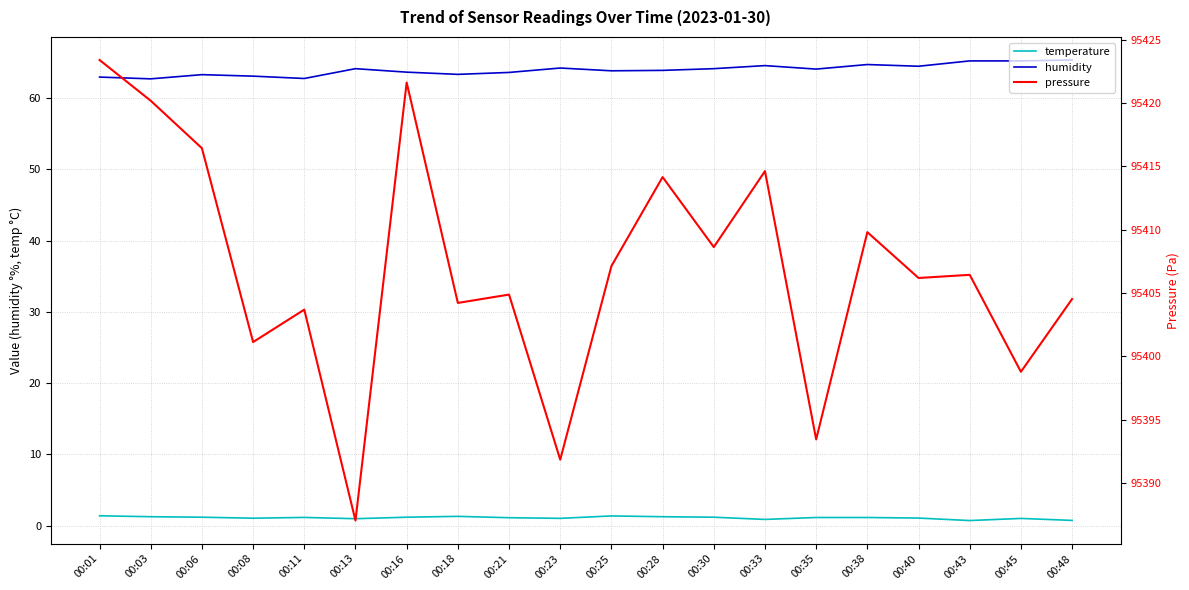

Which category has the lowest value in the temperature series?

00:43